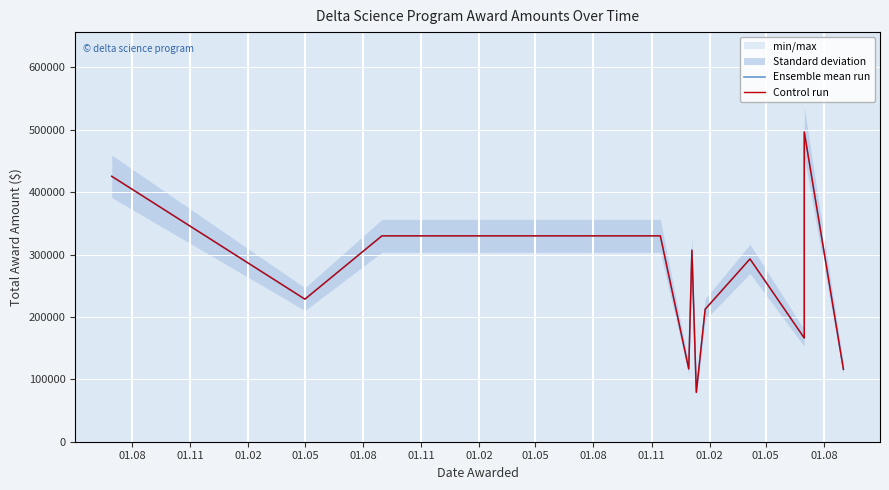

What is the sum of the Ensemble mean run values at 01.02 and 01.02?

409039.2